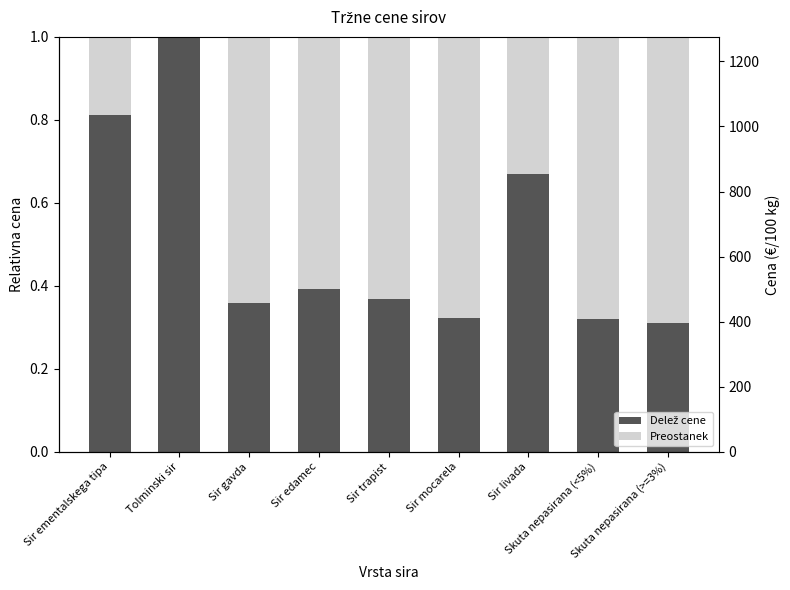

How many bars are there in total?

18